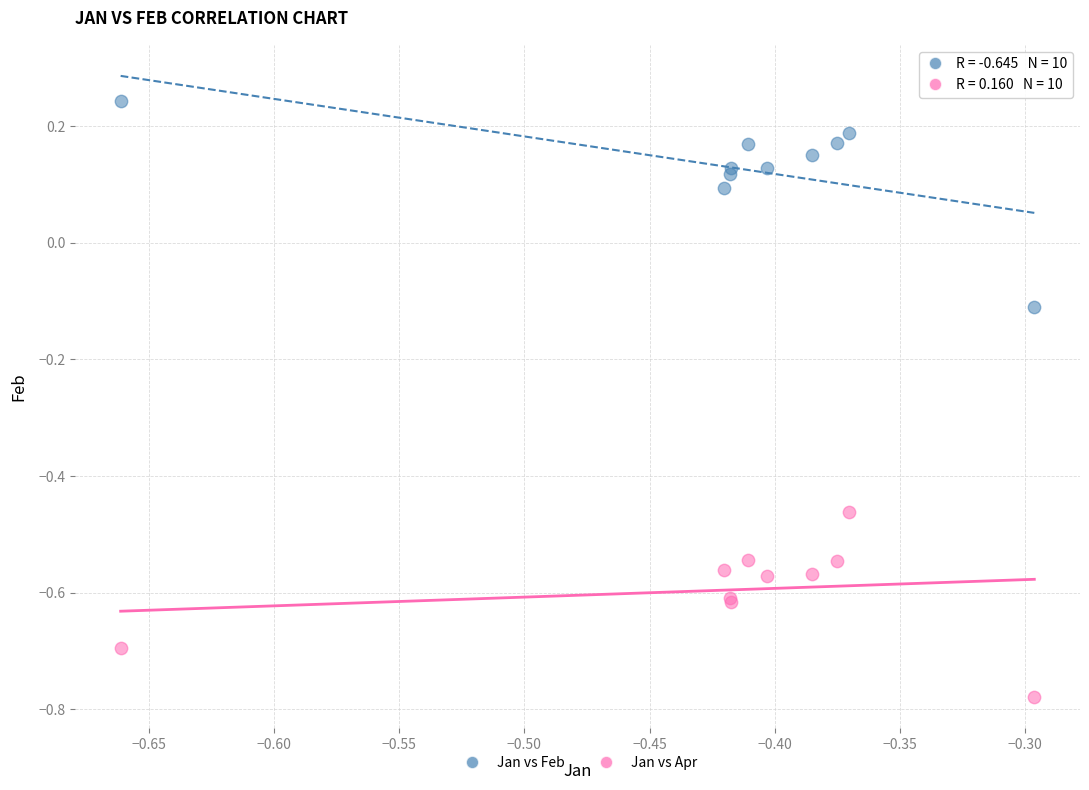

What is the X range (max minus min) for the scatter plot?

0.4